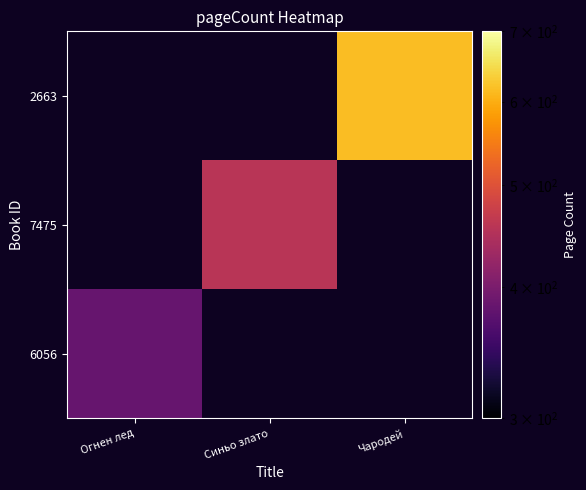

Rank the series by their average value, from highest to lowest.

6056, 7475, 2663